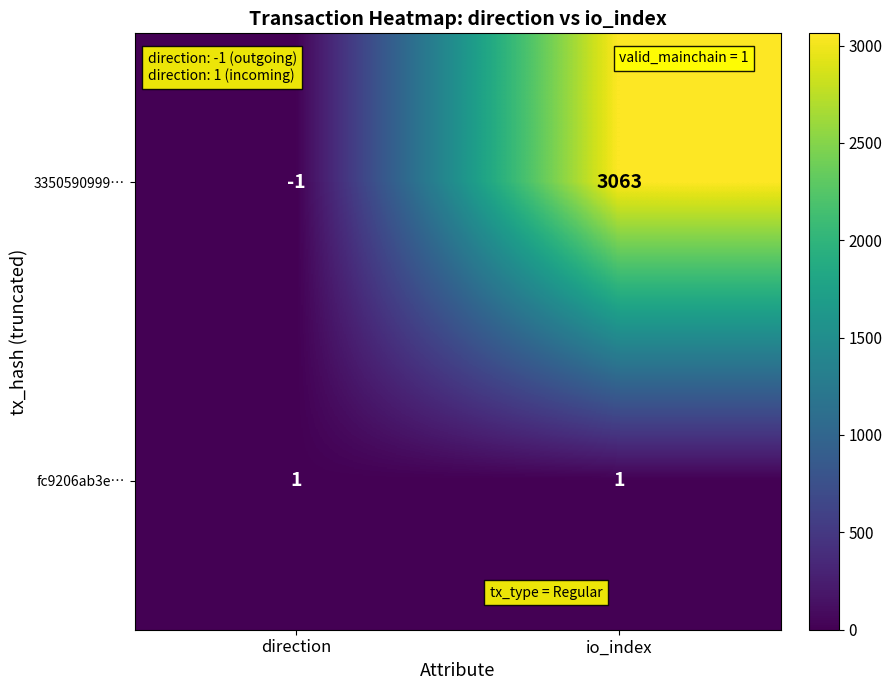

Which series has the largest range (max minus min)?

3350590999…